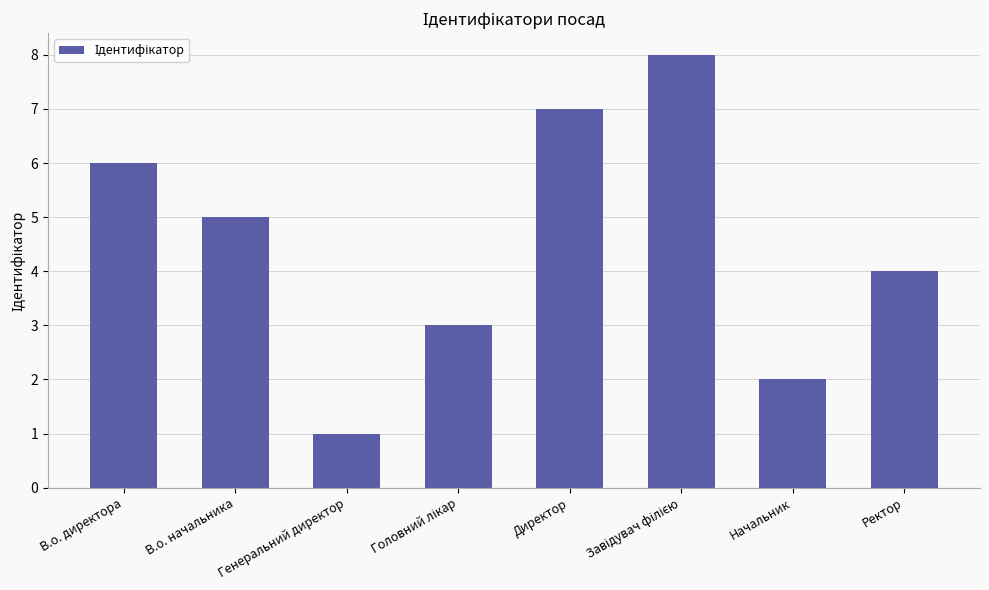

What is the smallest value displayed?

1